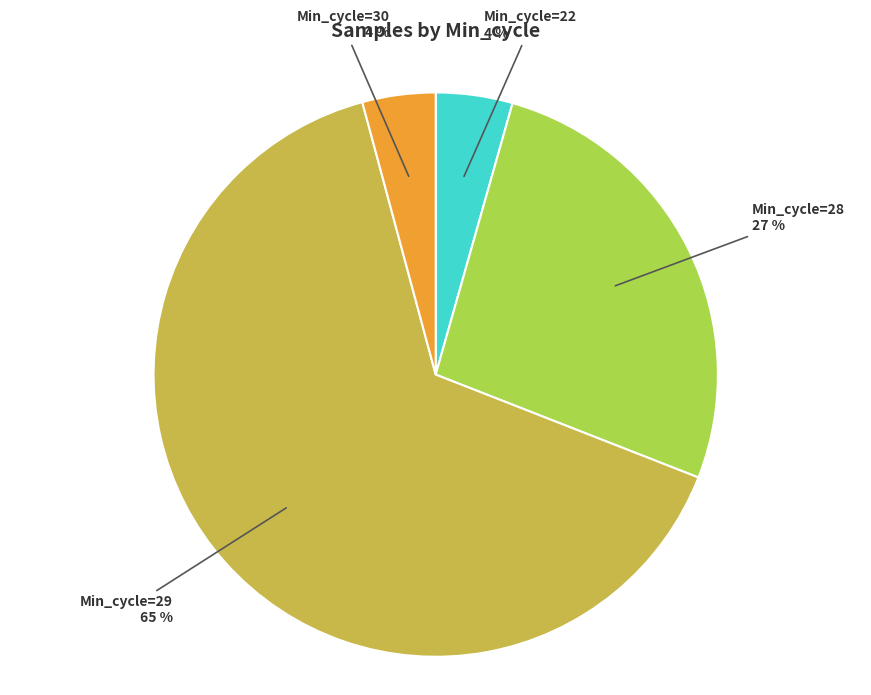

What is the ratio of the value at Min_cycle=29 to the value at Min_cycle=28?

2.4